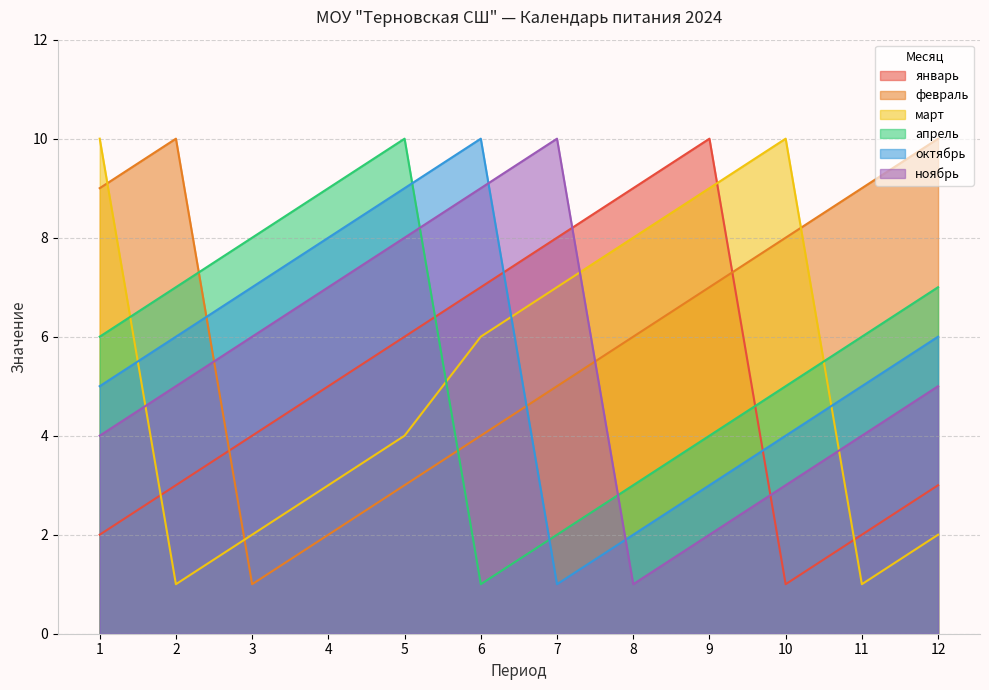

Which series has the largest total across all categories?

февраль